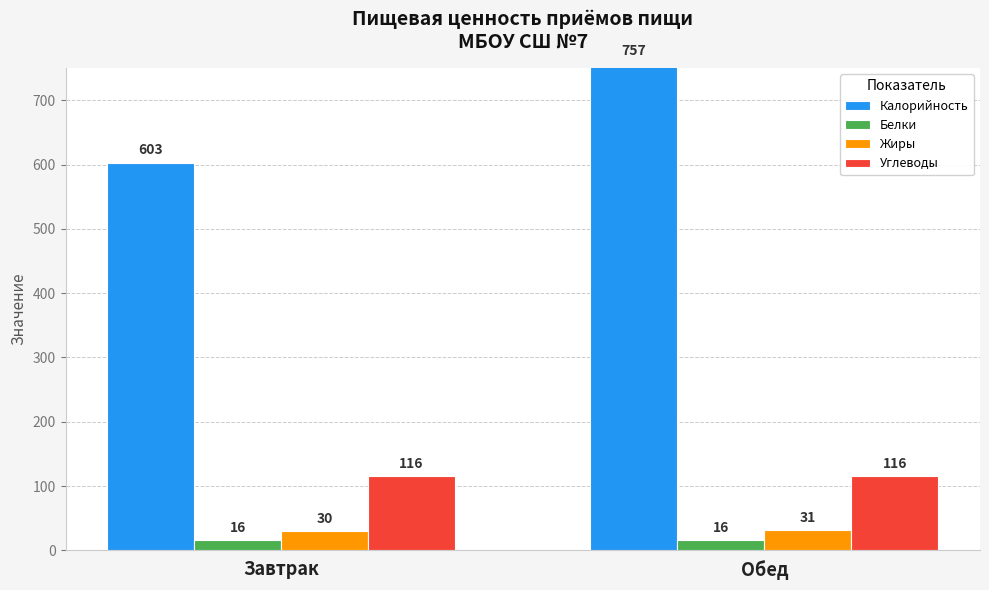

The value of Белки at Обед is 16. True or false?

True